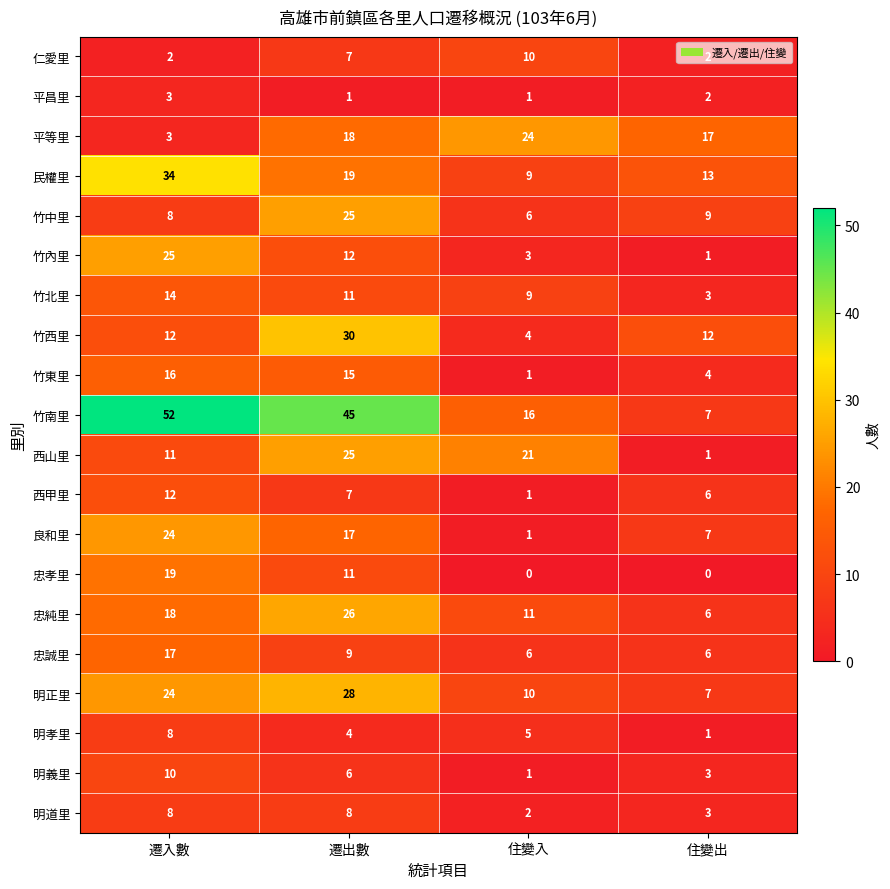

How many values in the 民權里 series are below 19?

2